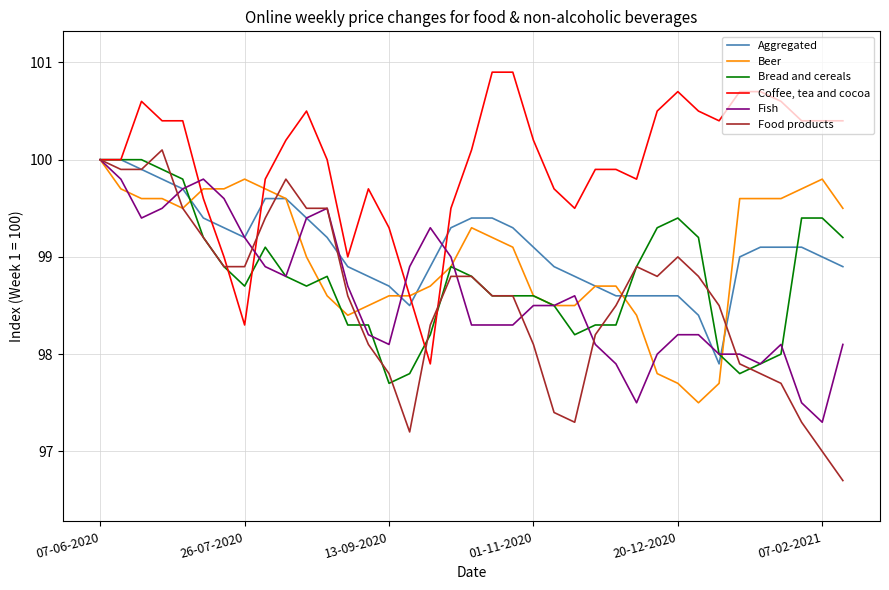

Which series has the largest total across all categories?

Coffee, tea and cocoa